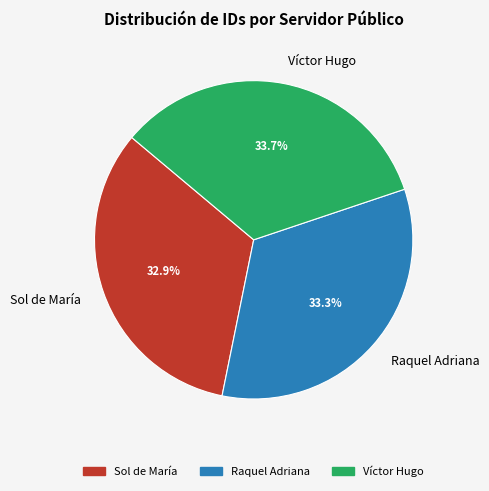

What percentage do Víctor Hugo and Sol de María together represent?

66.7%